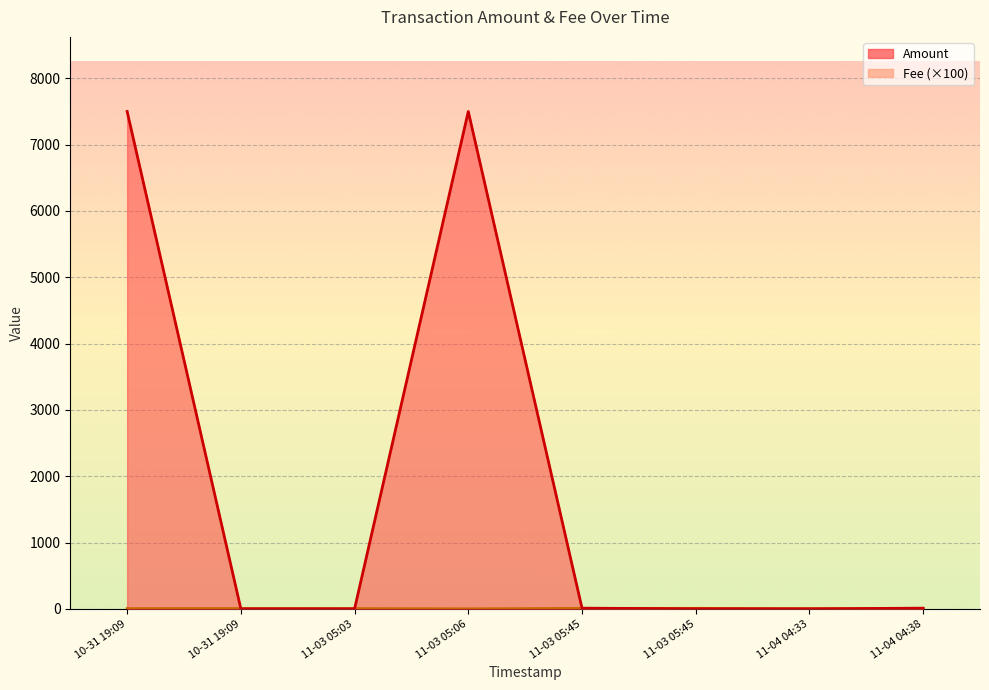

How many interior local valleys does the Amount series have?

2